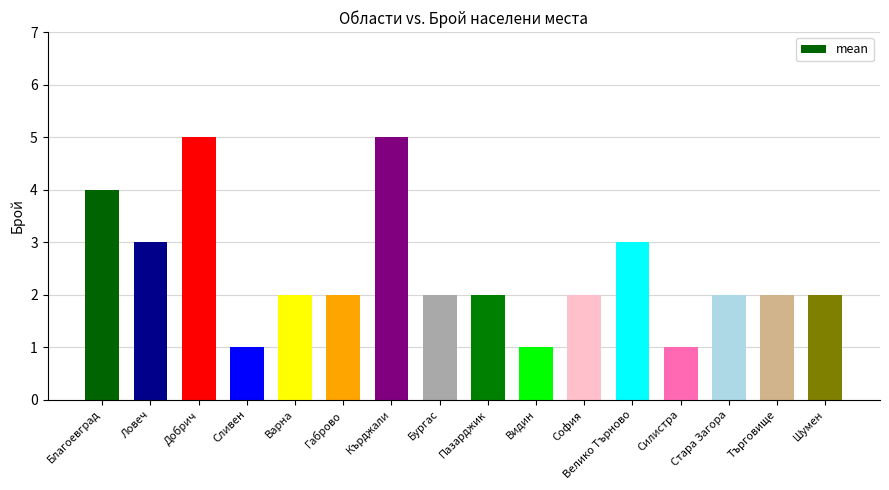

How many data points does each series have?

16